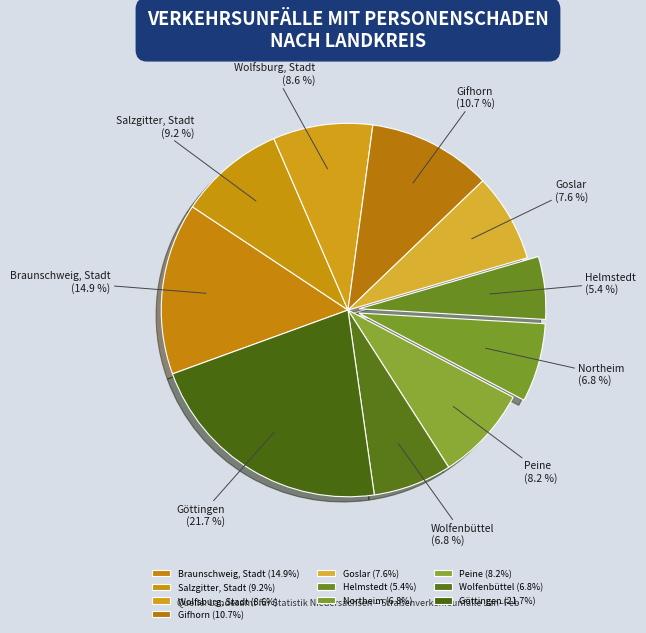

Does Goslar represent more than half of the total?

No